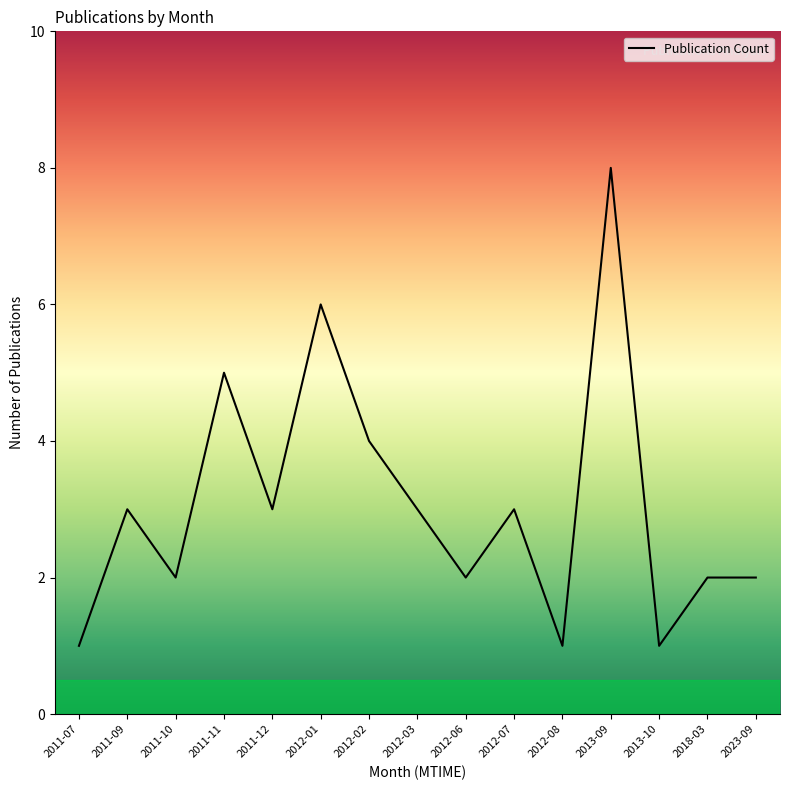

What is the change in value from 2011-10 to 2012-03?

+1